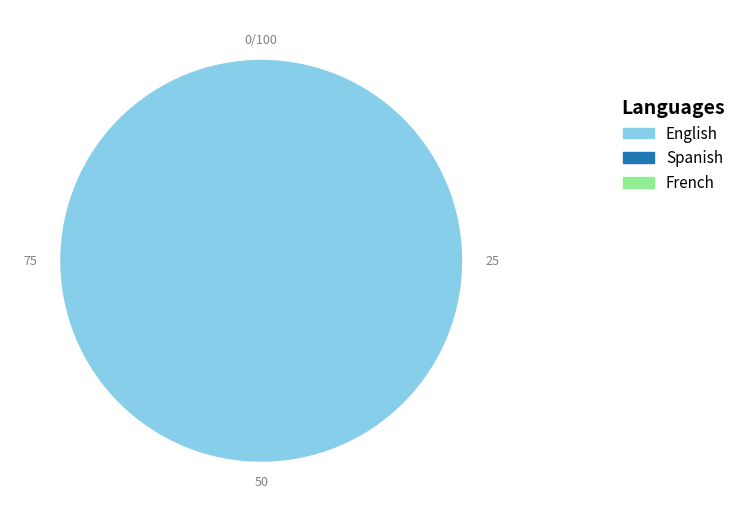

Is there any slice that represents more than half of the pie?

Yes